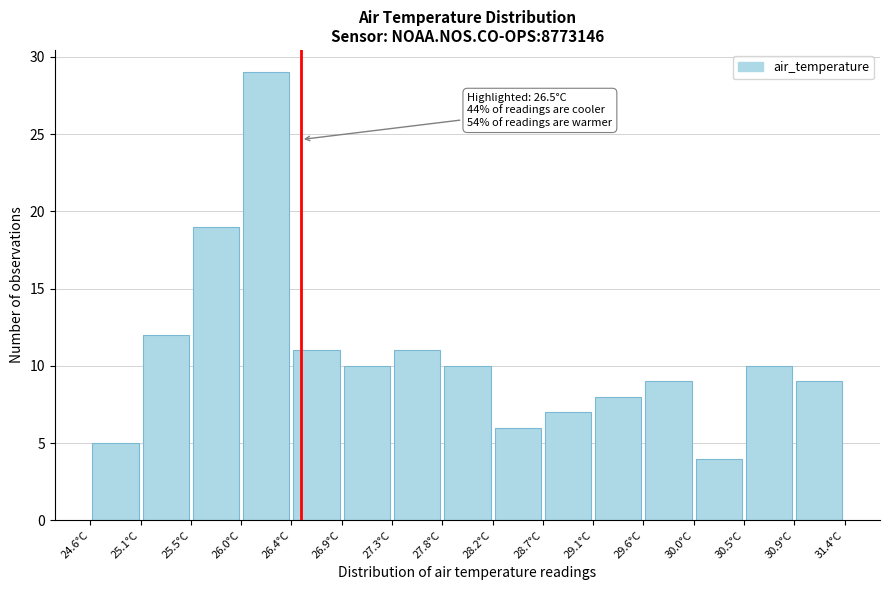

Which range on the x-axis has the tallest bar?

25.95 to 26.40